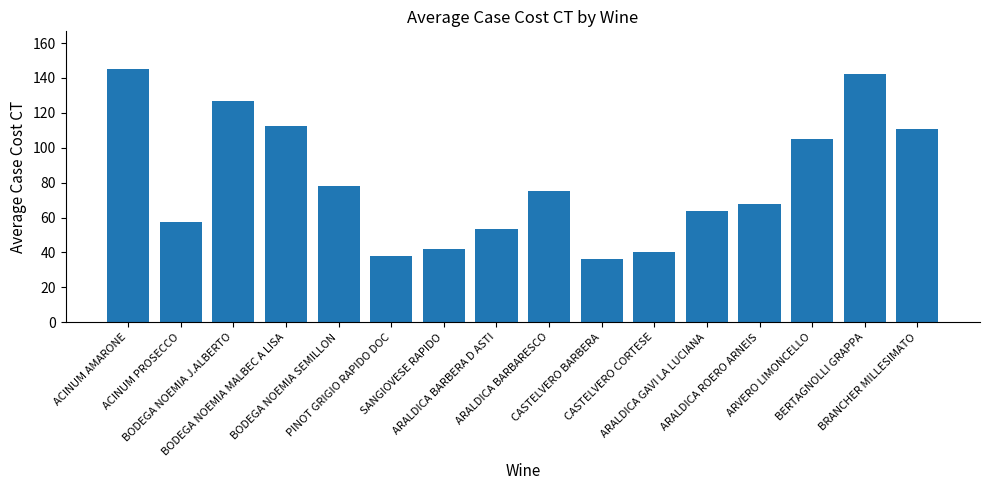

What is the sum of the values at BODEGA NOEMIA SEMILLON and ARVERO LIMONCELLO?

183.0